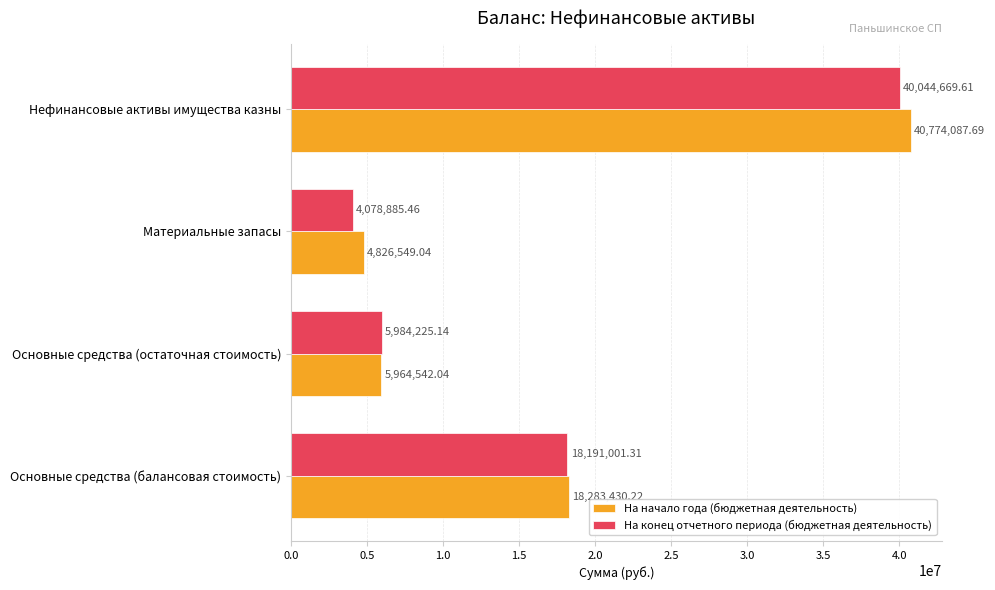

What is the difference between the highest and lowest values at Основные средства (остаточная стоимость)?

19683.1